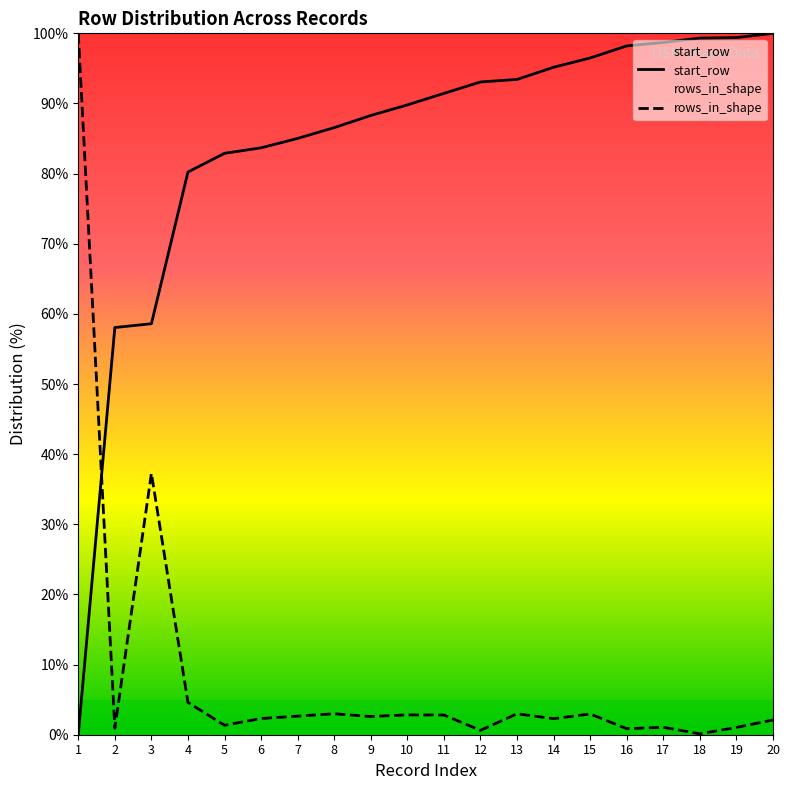

True or false: rows_in_shape and start_row intersect in this chart.

True